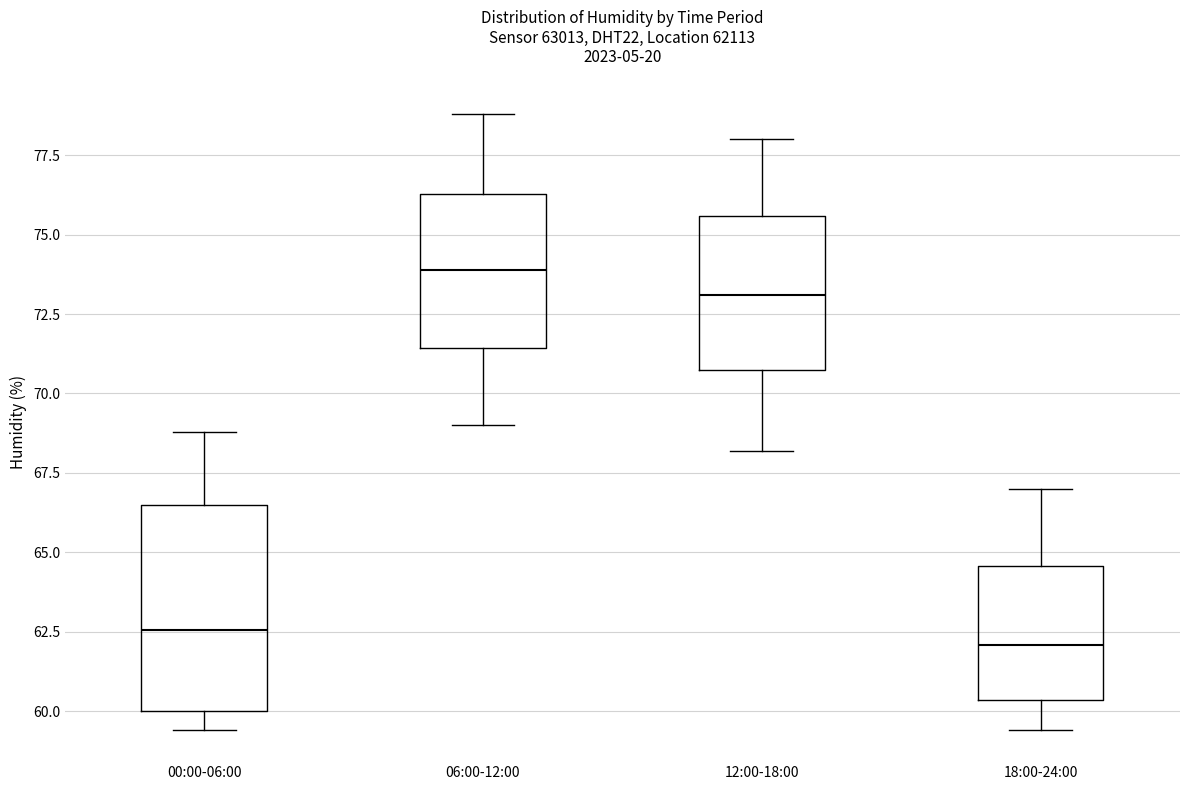

Where is the upper edge of the box for 06:00-12:00 on the y-axis? The values are not printed on the chart, so give them approximately, as read against the axis.

76.5